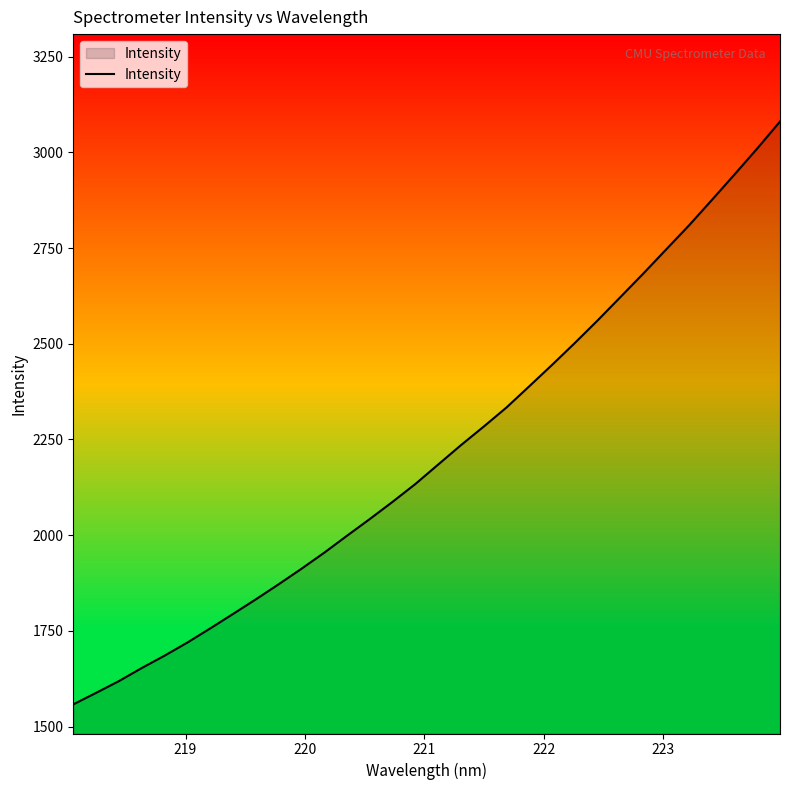

What is the difference between the maximum and minimum values?

1522.5